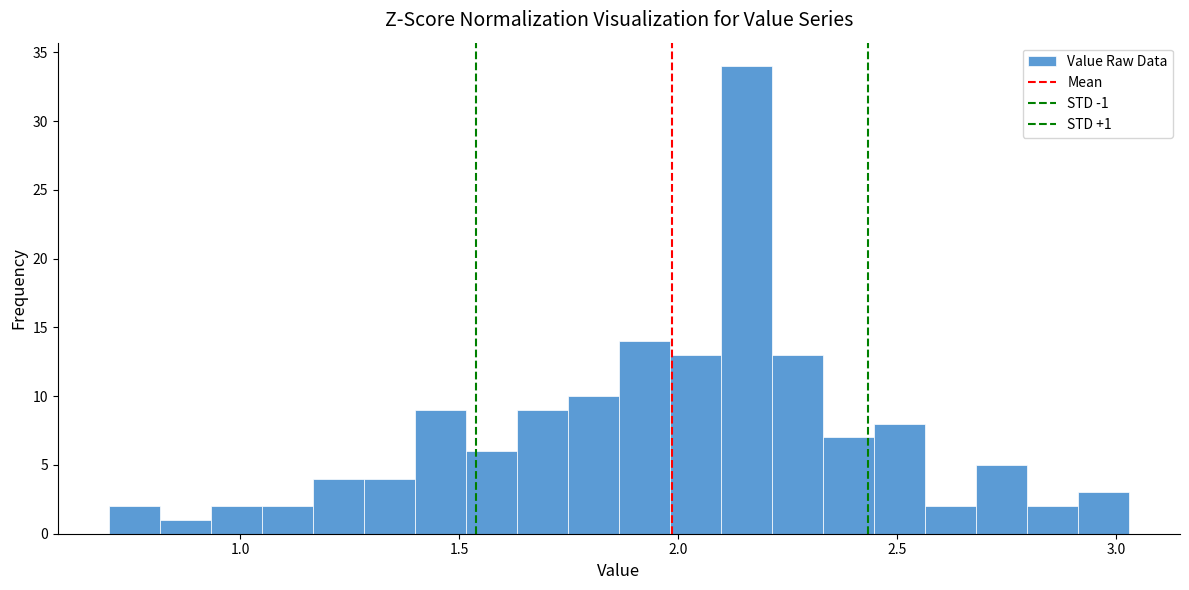

Around what value on the x-axis is the tallest bar? Give the approximate position of its centre, as read against the axis.

2.15